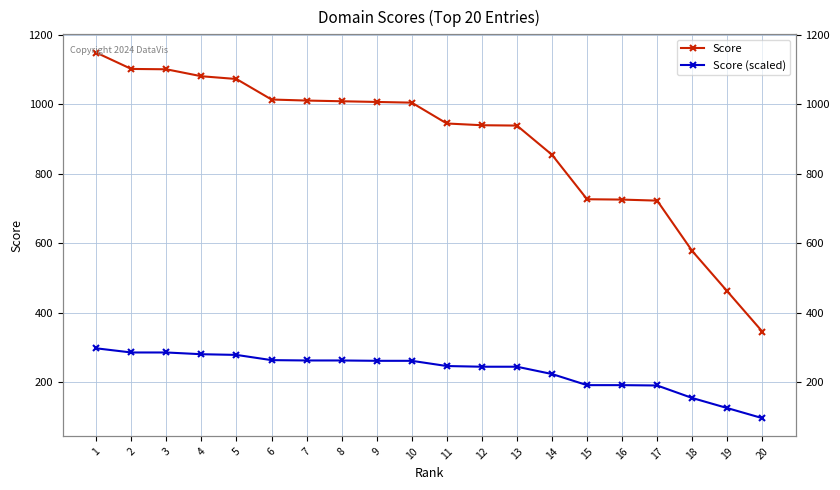

What is the smallest value displayed?

96